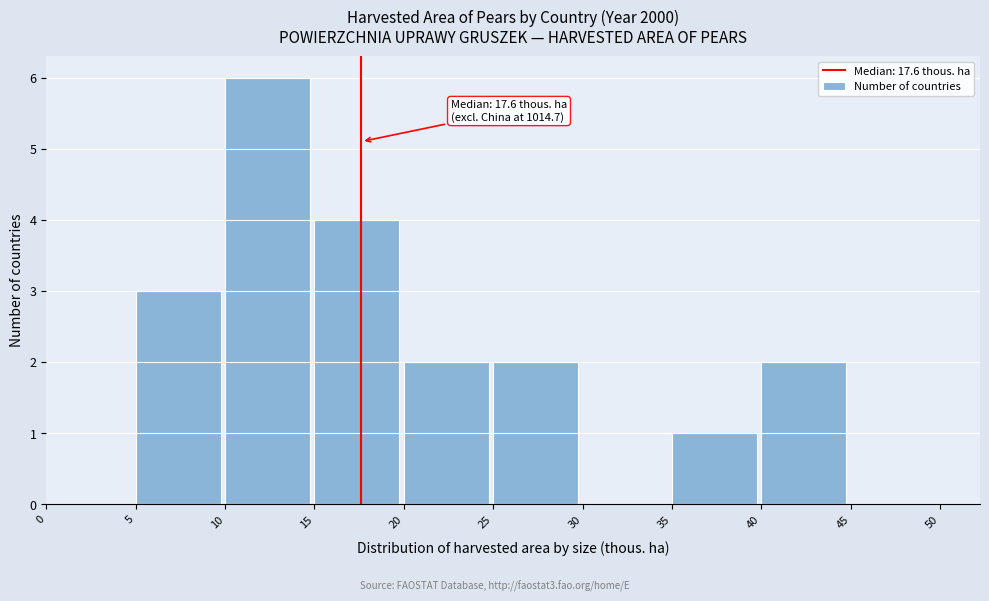

Over which range of the x-axis is the bar tallest?

10 to 15